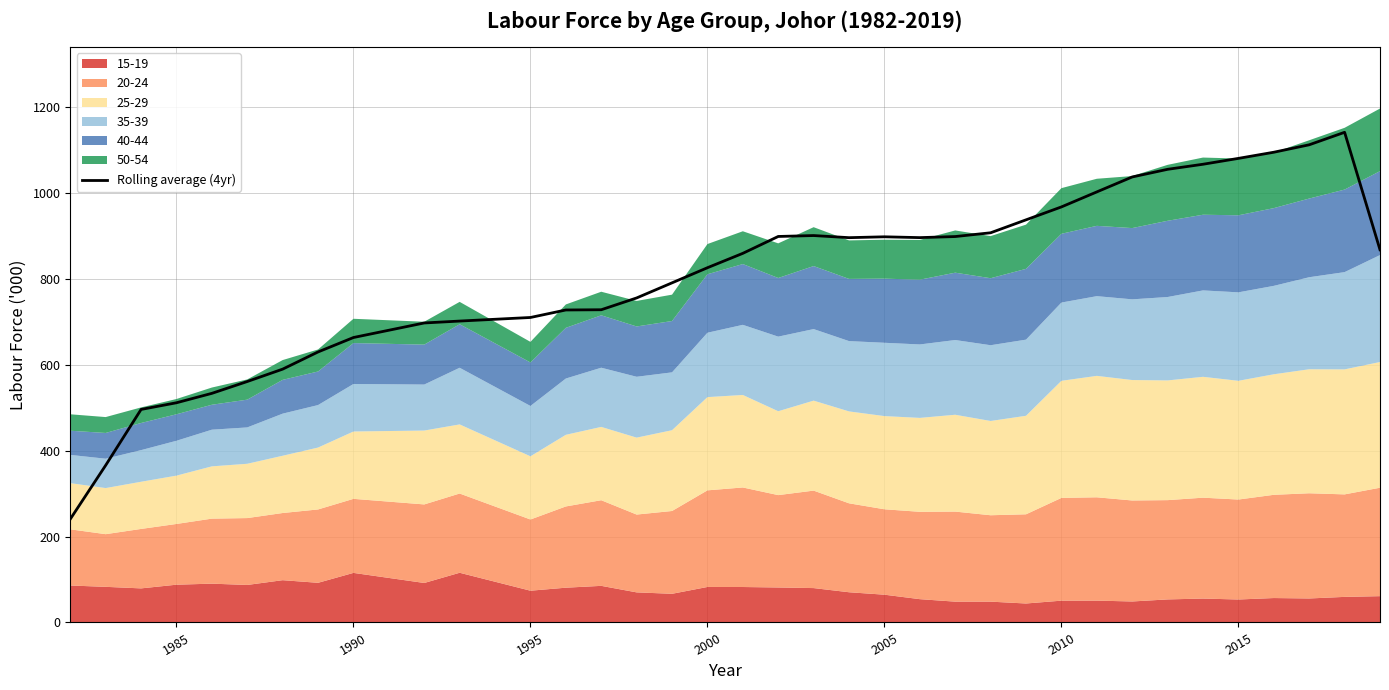

What is the highest value of the Rolling average (4yr) series?

1142.0